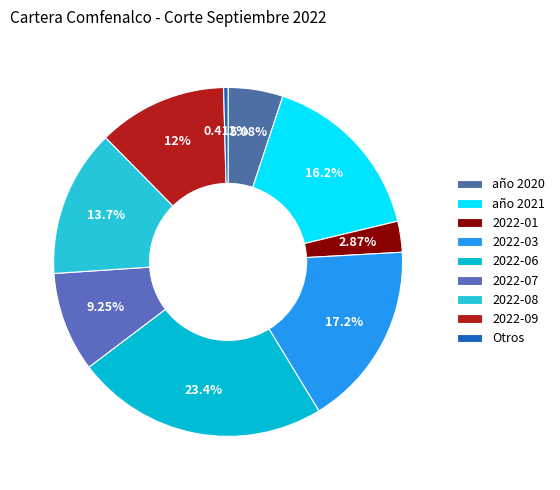

What percentage do año 2021 and año 2020 together represent?

21.2%